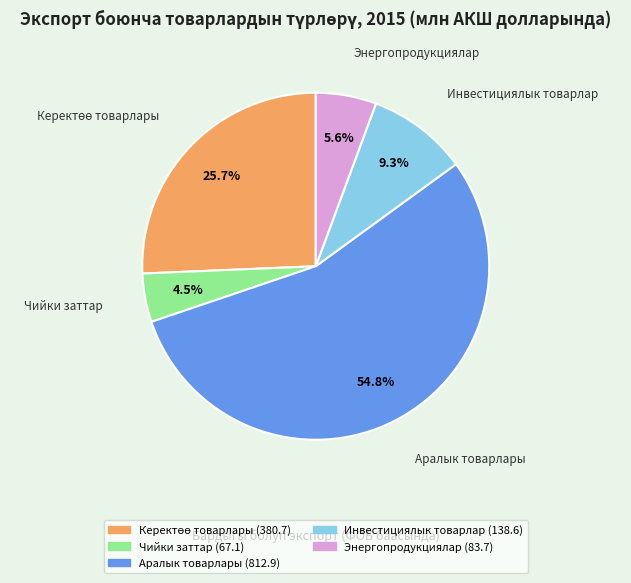

Is the sum of Энергопродукциялар and Чийки заттар greater than half?

No